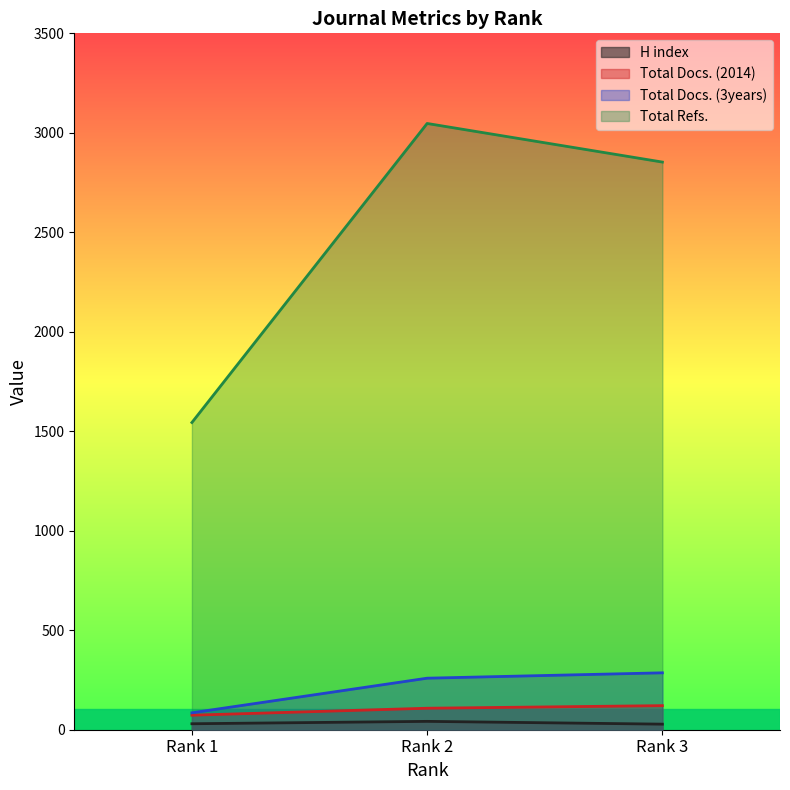

Which series has the widest spread of values?

Total Refs.